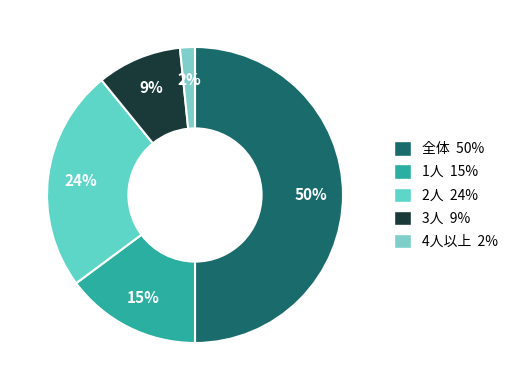

What percentage is the 3人 slice, to the nearest percent?

9%